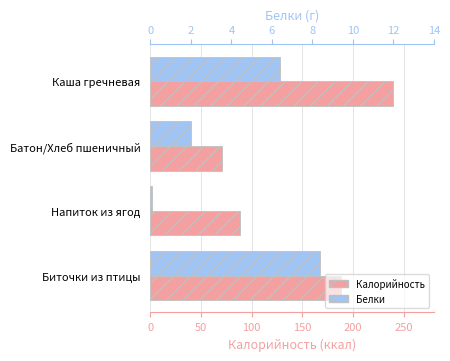

Are the bars horizontal?

Yes